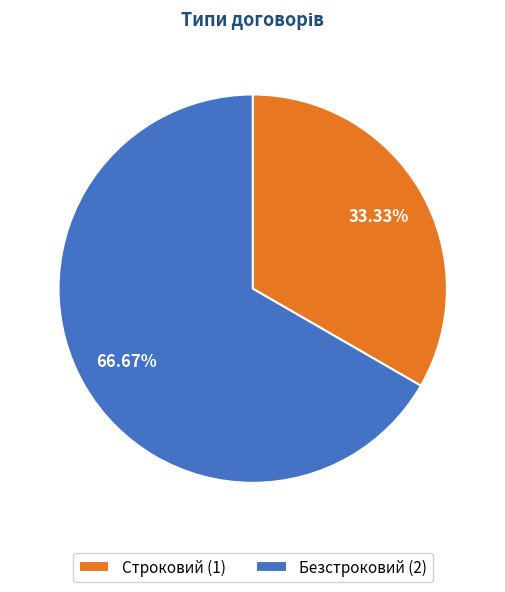

To the nearest percent, what percentage of the pie is Строковий?

33%